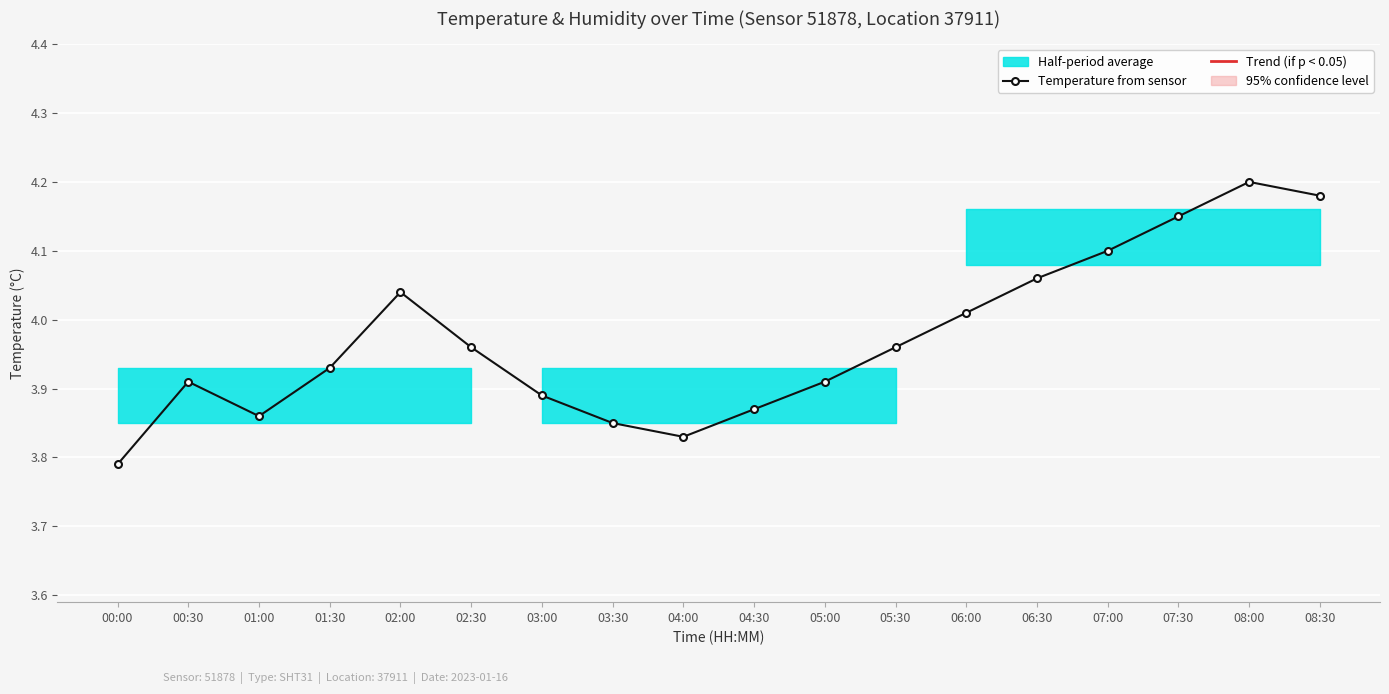

Rank the categories by value from lowest to highest.

00:00, 04:00, 03:30, 01:00, 04:30, 03:00, 00:30, 05:00, 01:30, 02:30, 05:30, 06:00, 02:00, 06:30, 07:00, 07:30, 08:30, 08:00